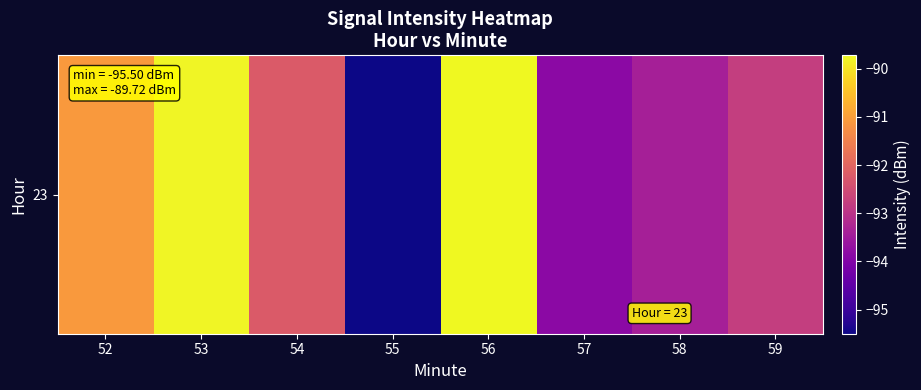

Reading left to right, extract all data points from this chart.

-91.1	-89.8	-92.2	-95.5	-89.7	-93.9	-93.4	-92.8